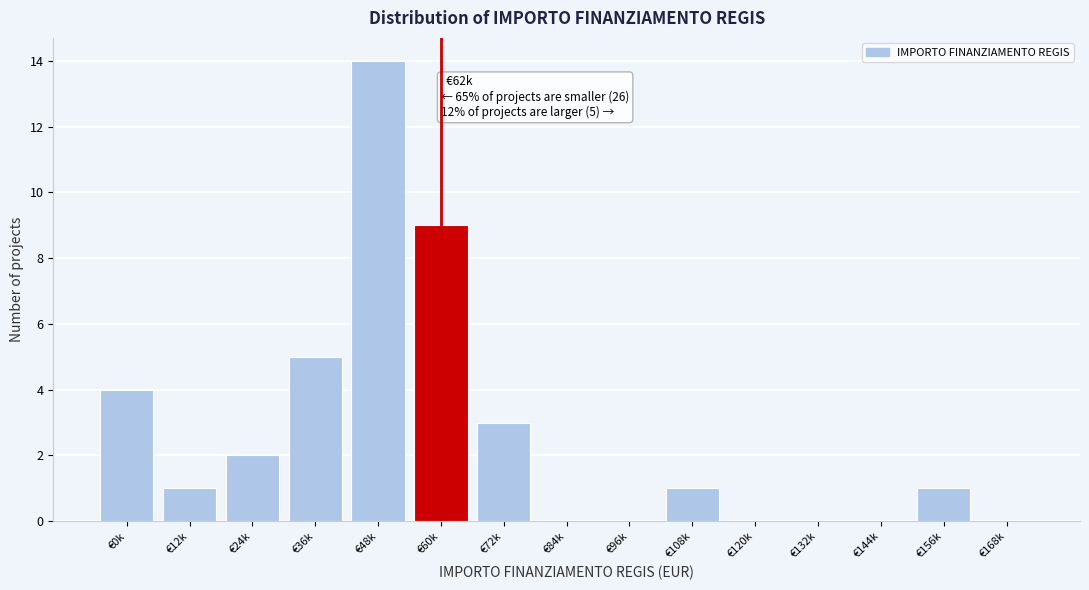

Reading left to right, transcribe all the data shown in this chart.

€0k=4	€12k=1	€24k=2	€36k=5	€48k=14	€60k=9	€72k=3	€84k=0	€96k=0	€108k=1	€120k=0	€132k=0	€144k=0	€156k=1	€168k=0